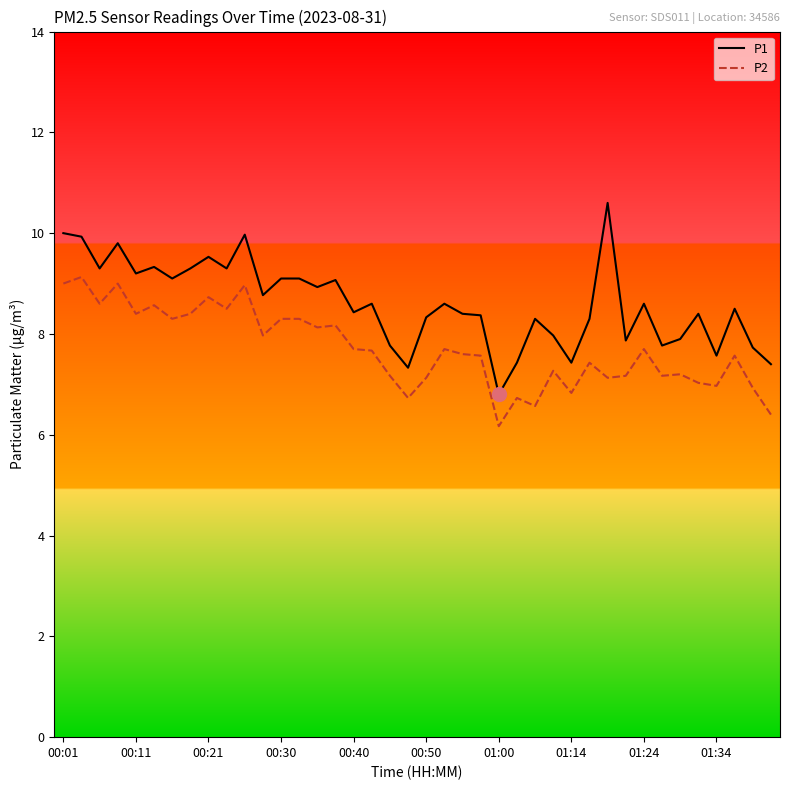

True or false: P2 and P1 intersect in this chart.

False